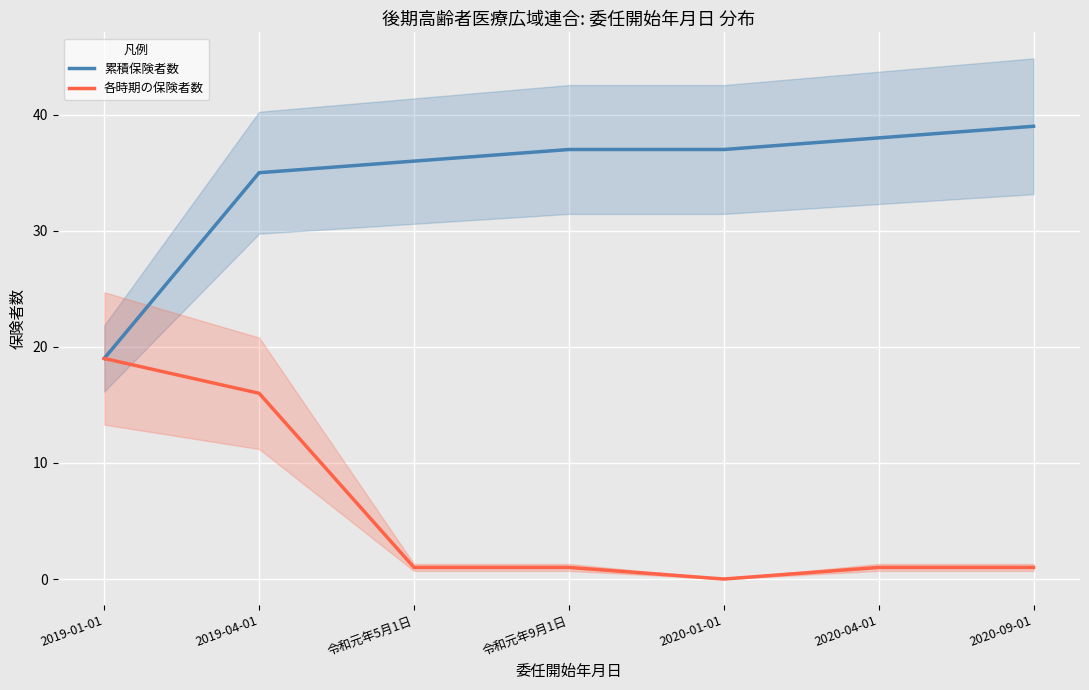

List the series in order of their peak value, lowest first.

各時期の保険者数, 累積保険者数